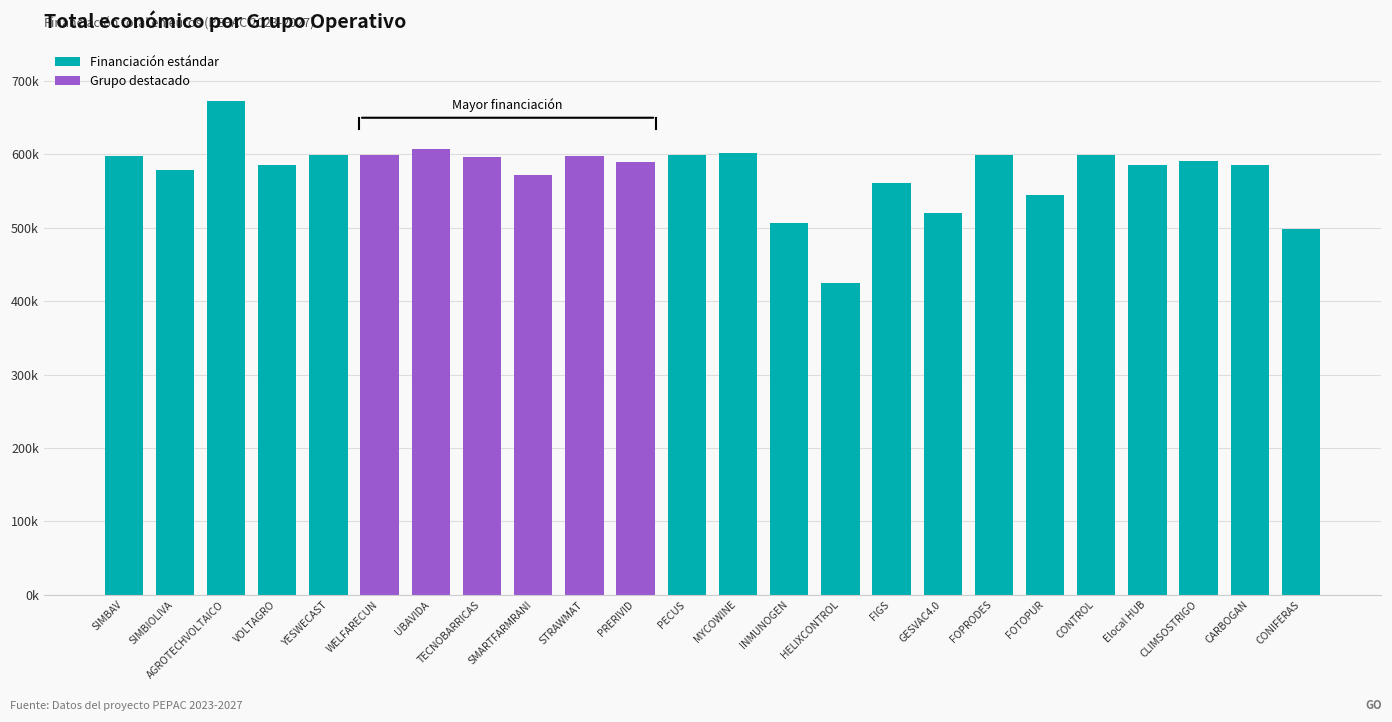

Is it true that the value at TECNOBARRICAS is 596384?

True